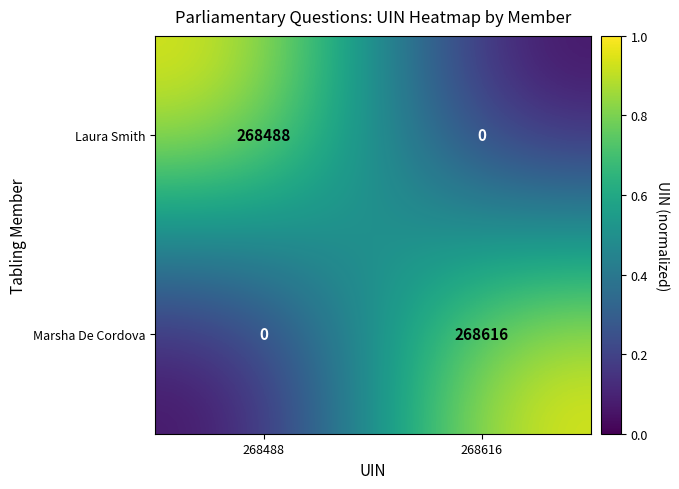

List the series in order of their peak value, highest first.

Marsha De Cordova, Laura Smith